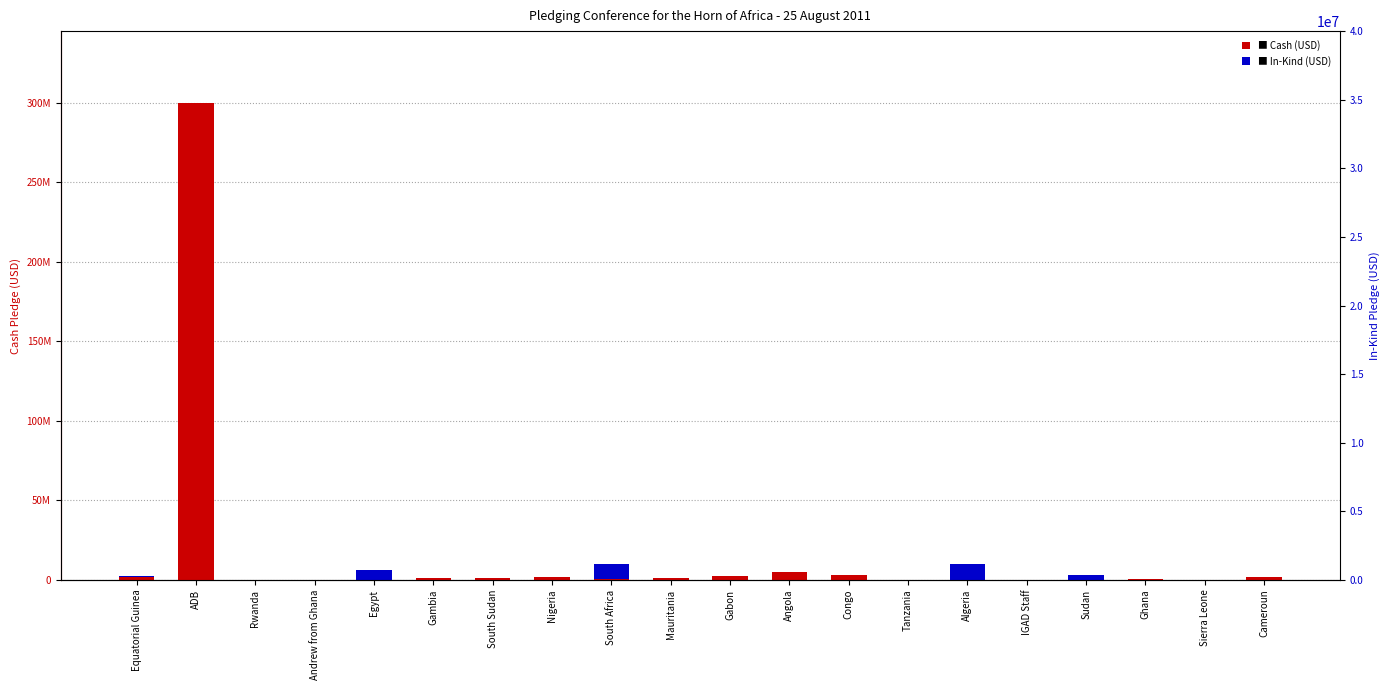

What is the maximum value shown in the chart?

300000000